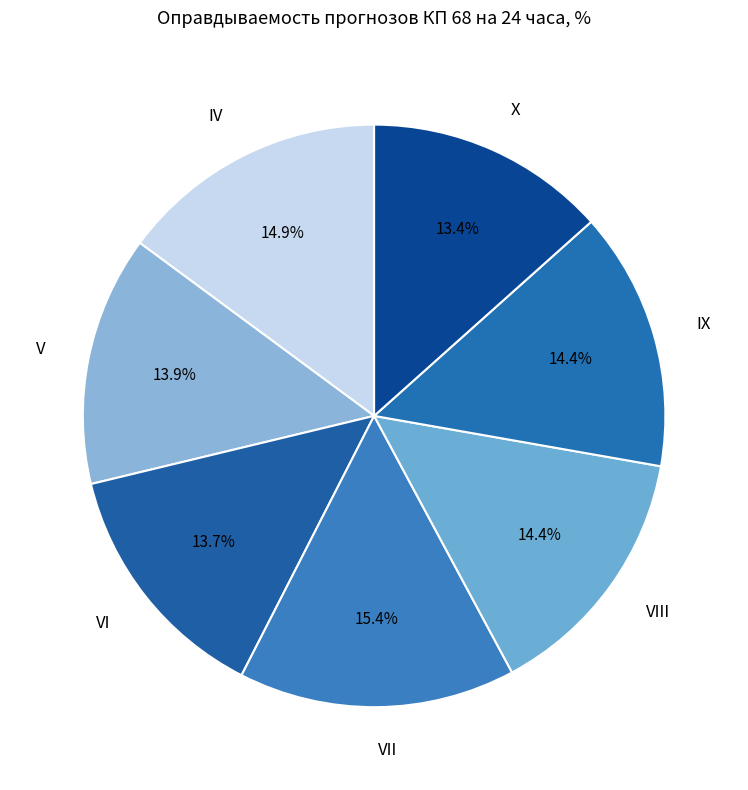

How many slices are in this pie chart?

7